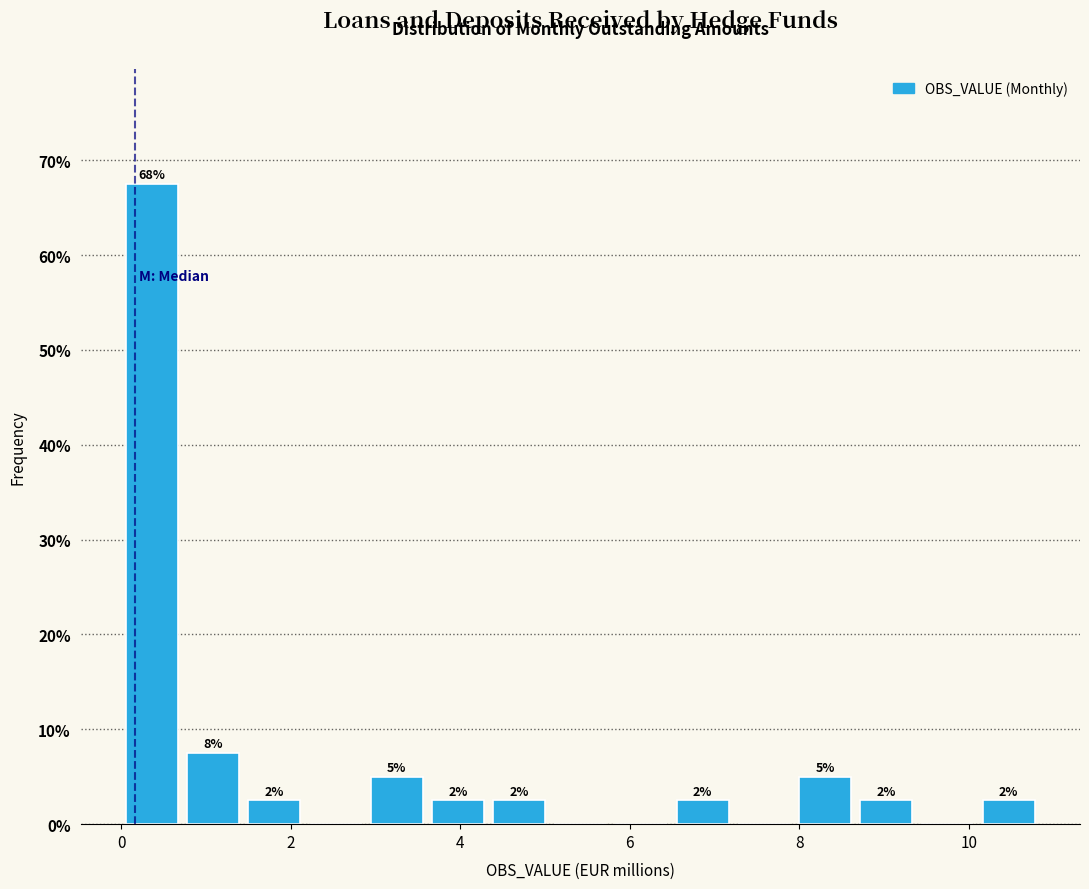

Around what value on the x-axis is the tallest bar? Give the approximate position of its centre, as read against the axis.

0.4